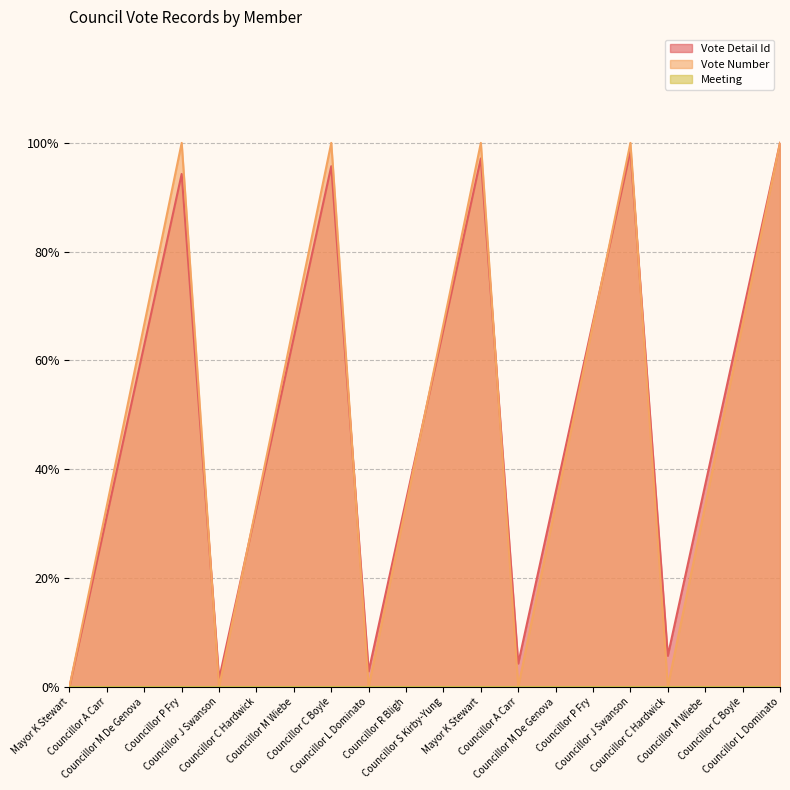

What is the sum of the Vote Number values at Councillor J Swanson and Councillor R Bligh?

133.3